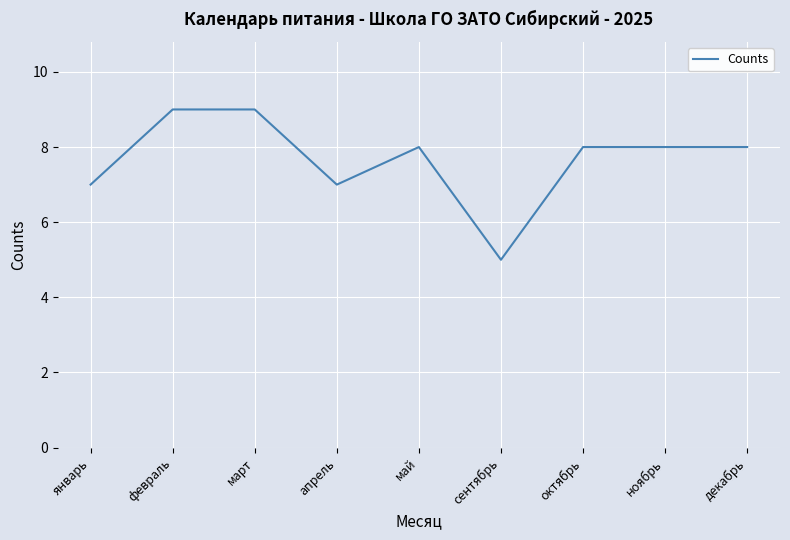

Reading left to right, extract all data points from this chart.

7	9	9	7	8	5	8	8	8